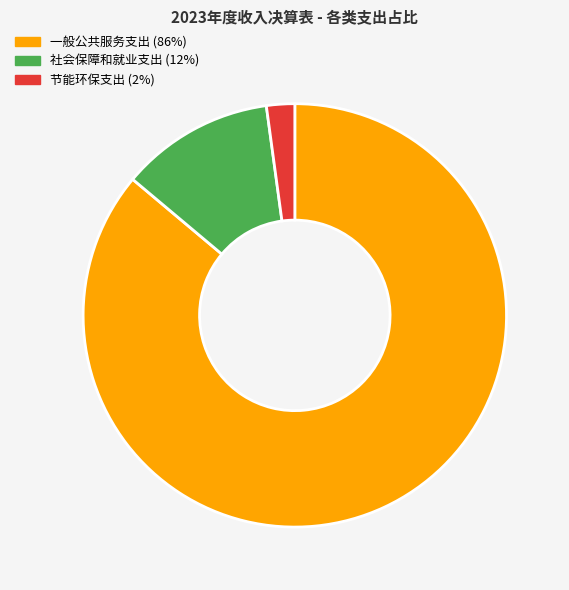

Which category accounts for the majority?

一般公共服务支出